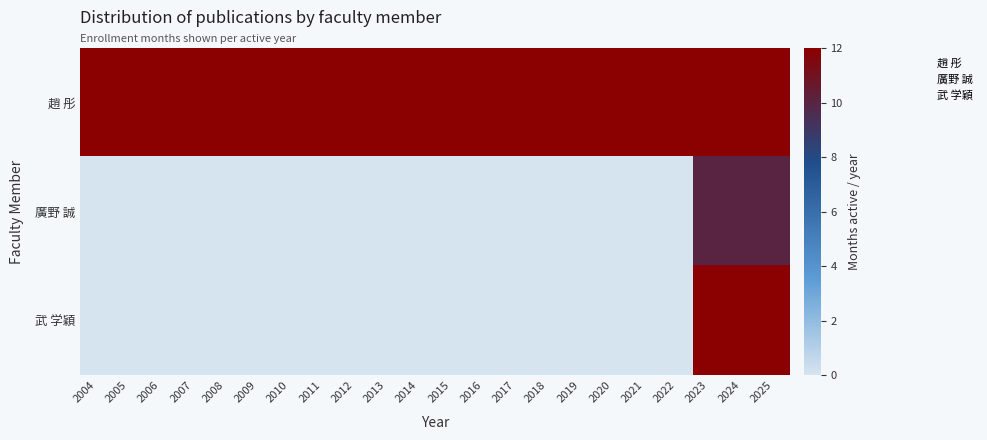

What is the maximum value shown in the chart?

12